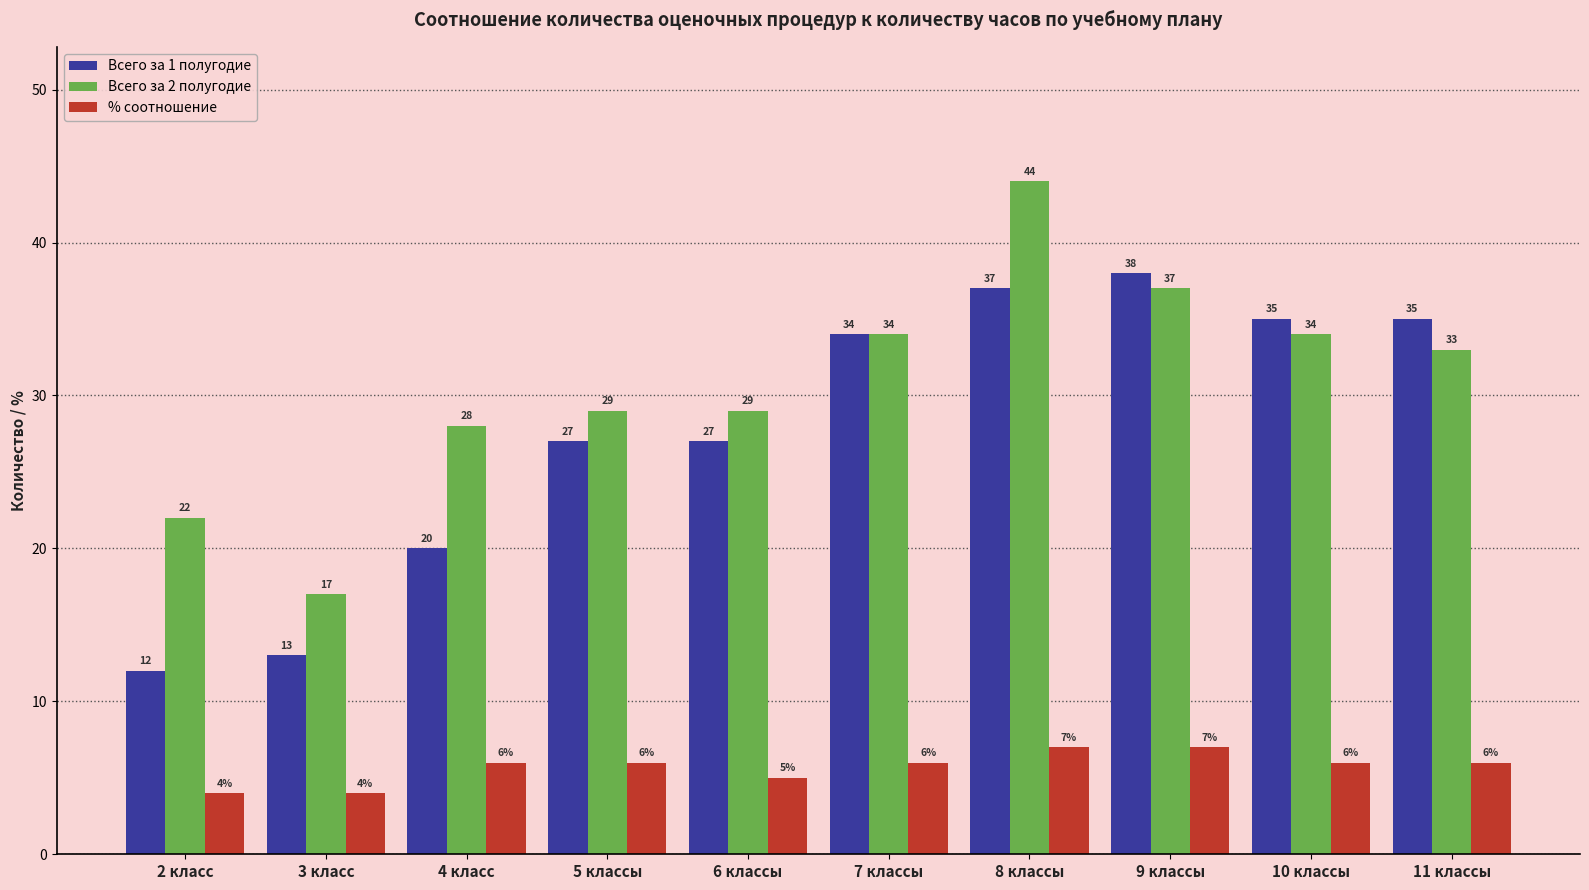

Is it true that Всего за 1 полугодие equals 34 at 7 классы?

True